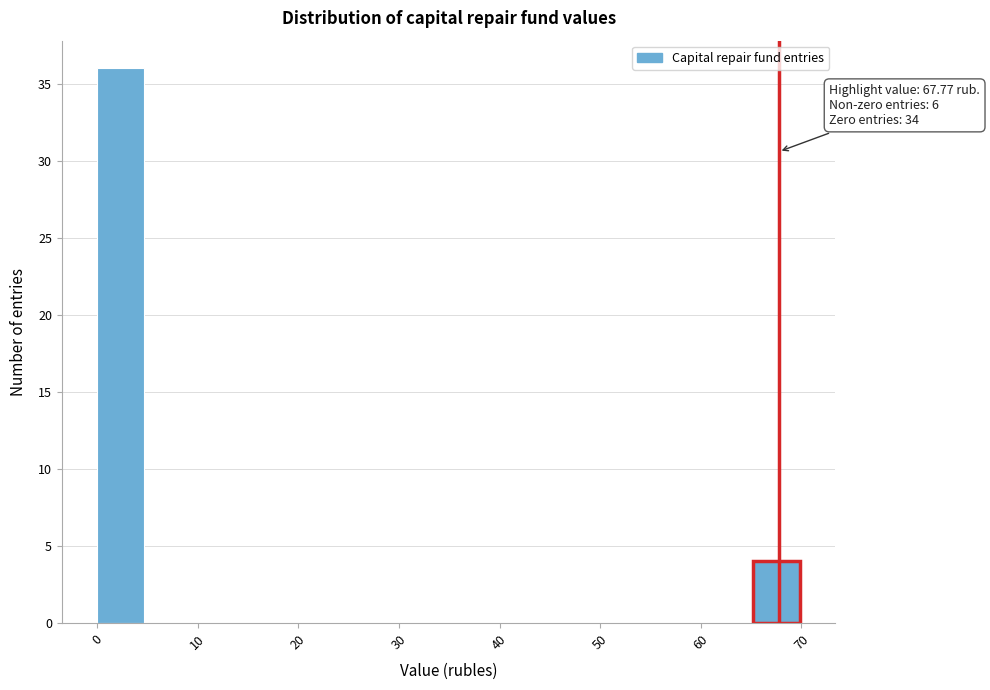

Over which range of the x-axis is the bar tallest?

0 to 5